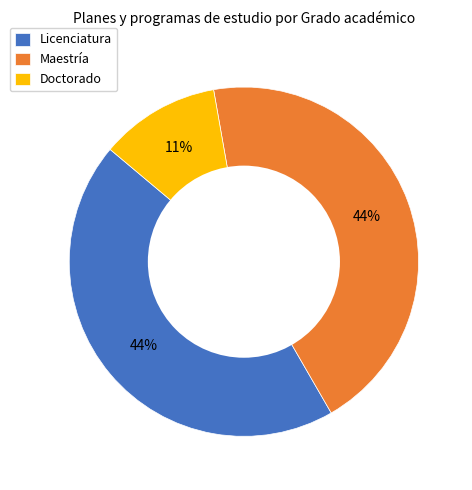

Is the sum of Licenciatura and Maestría greater than half?

Yes